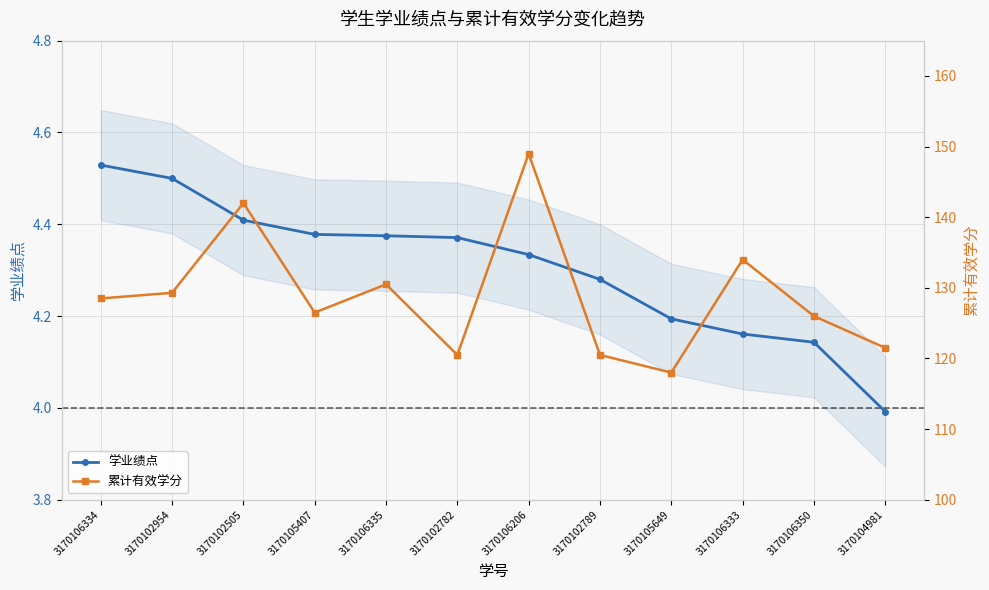

Count the number of categories in the chart.

12